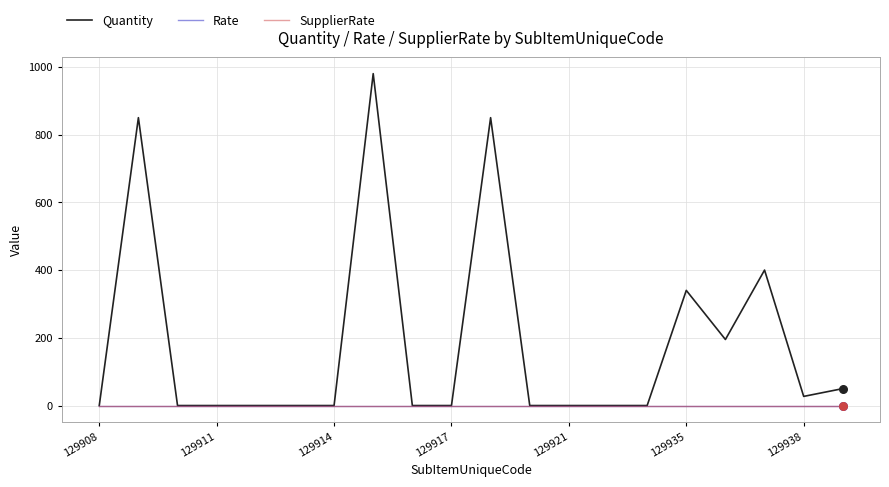

Which series has the largest total across all categories?

Quantity